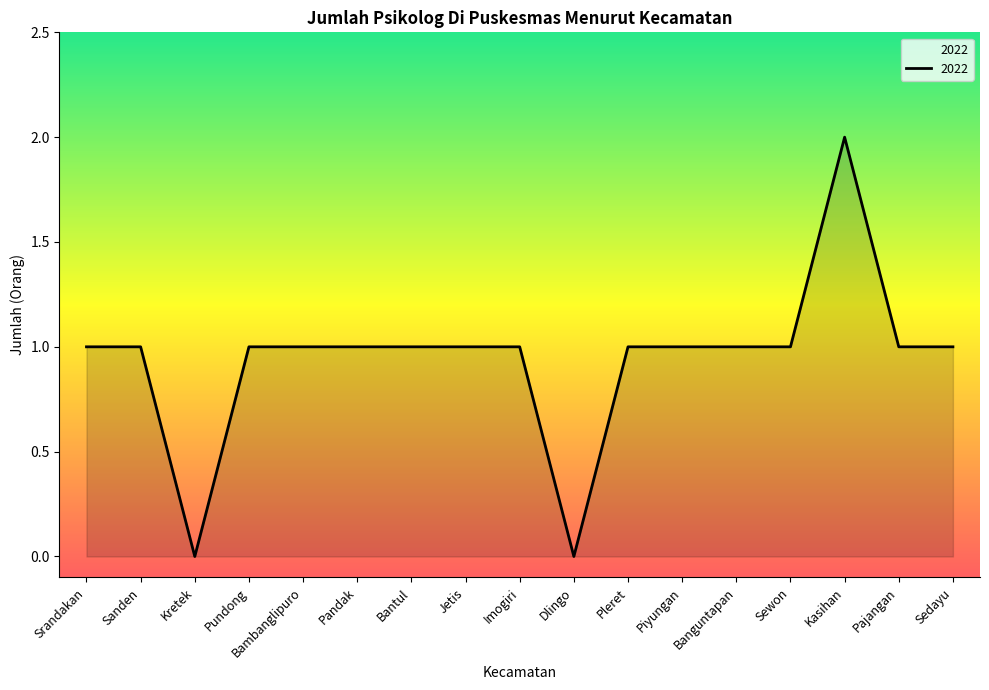

Which category has the highest value across all series?

Kasihan